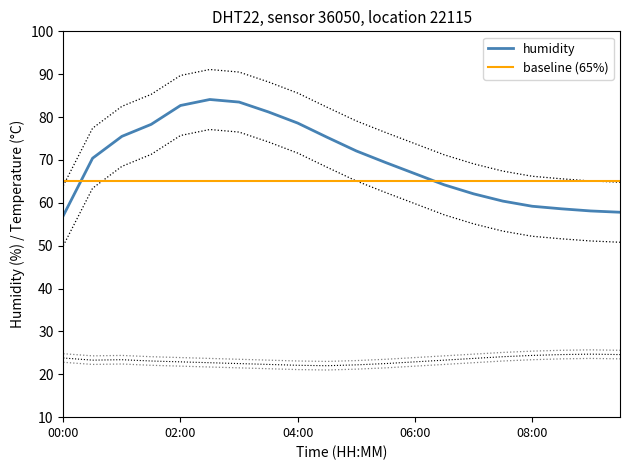

What is the maximum value shown in the chart?

91.1